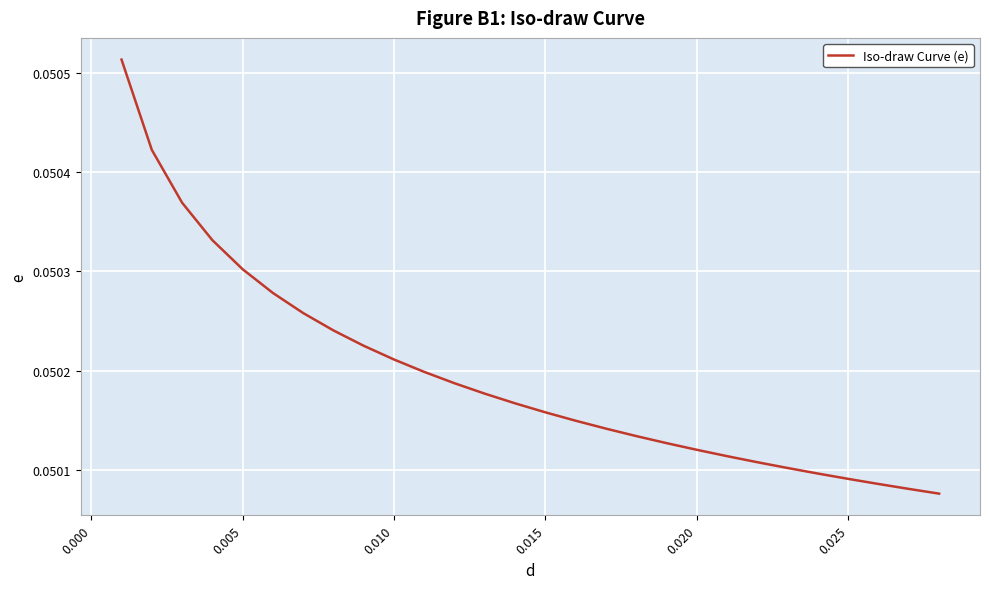

How many lines are shown in the chart?

1